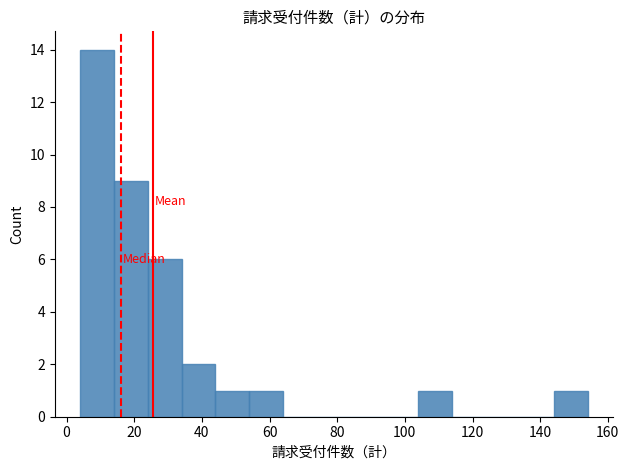

Reading left to right, list every bar in this chart as the range it spans on the x-axis followed by its height. The values are not printed on the chart, so give them approximately, as read against the axis.

4 to 14: 14
14 to 24: 9
24 to 34: 6
34 to 44: 2
44 to 54: 1
54 to 64: 1
64 to 74: 0
74 to 84: 0
84 to 94: 0
94 to 104: 0
104 to 114: 1
114 to 124: 0
124 to 134: 0
134 to 144: 0
144 to 154: 1